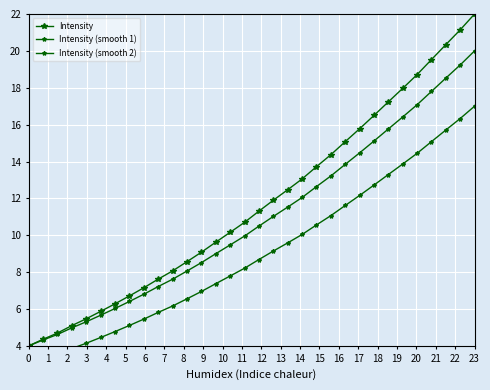

Rank the series at 24 from lowest to highest value.

Intensity (smooth 2), Intensity (smooth 1), Intensity